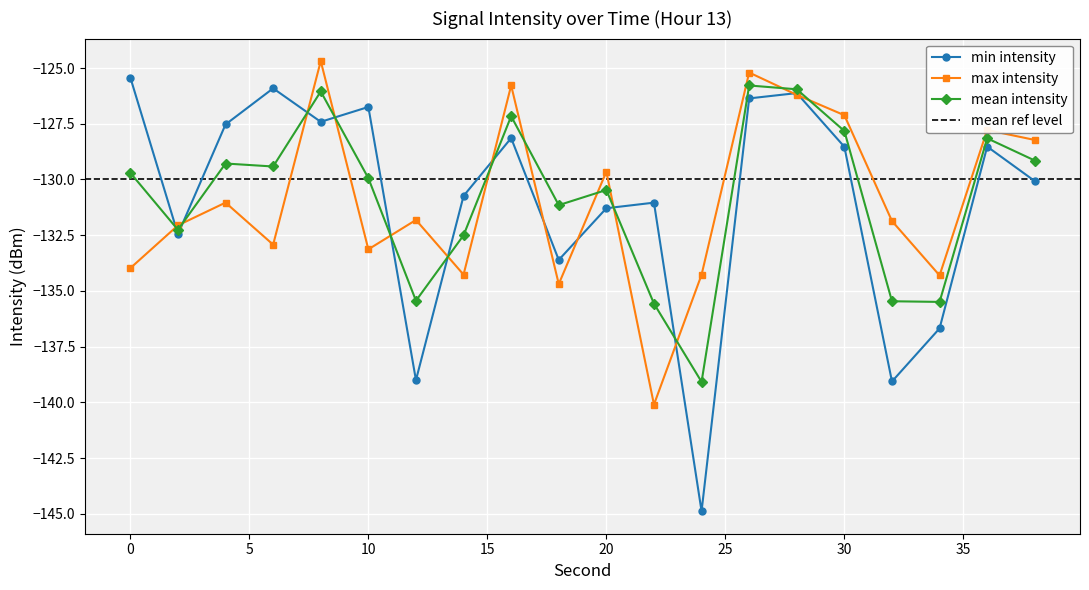

Which series has the largest total across all categories?

mean intensity